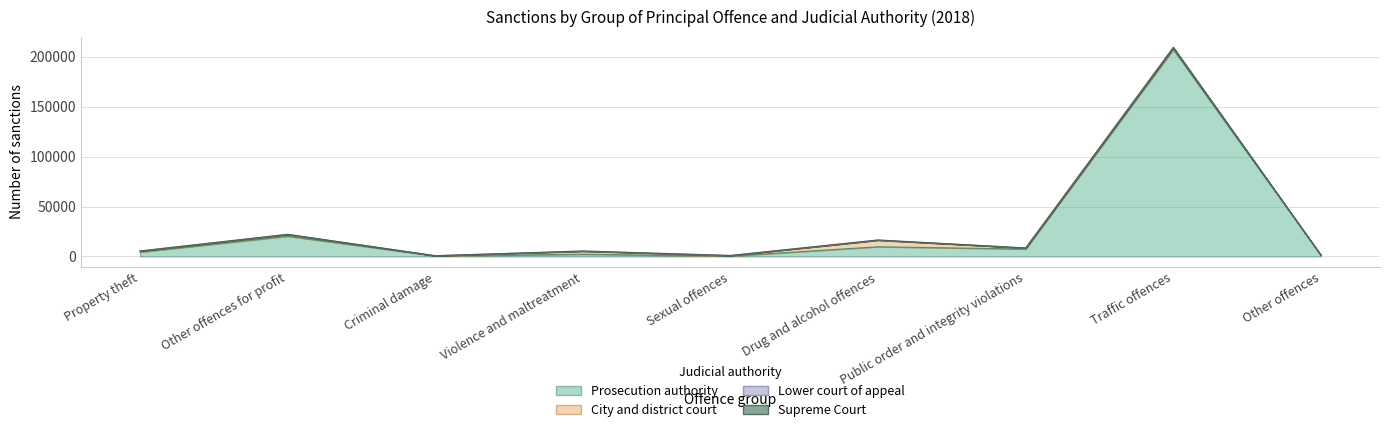

List the series in order of their peak value, lowest first.

Supreme Court, Lower court of appeal, City and district court, Prosecution authority